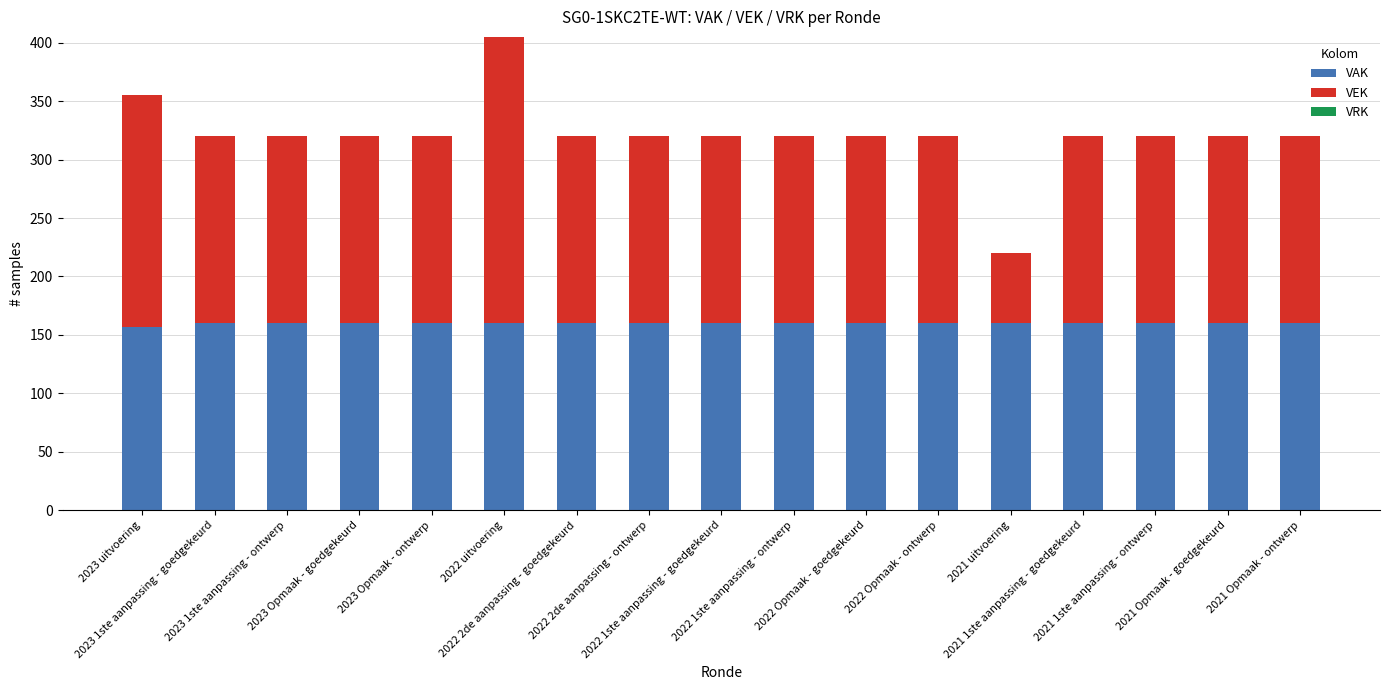

What is the total value across all series at 2022 2de aanpassing - goedgekeurd?

320